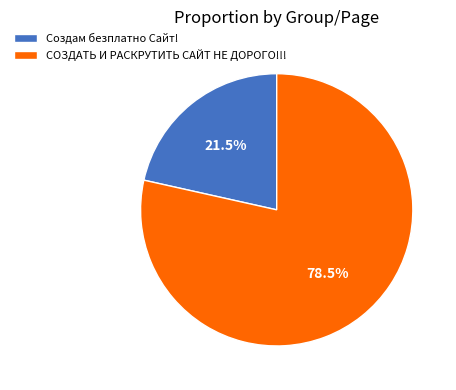

Rank the categories by value from lowest to highest.

Создам безплатно Сайт!, СОЗДАТЬ И РАСКРУТИТЬ САЙТ НЕ ДОРОГО!!!